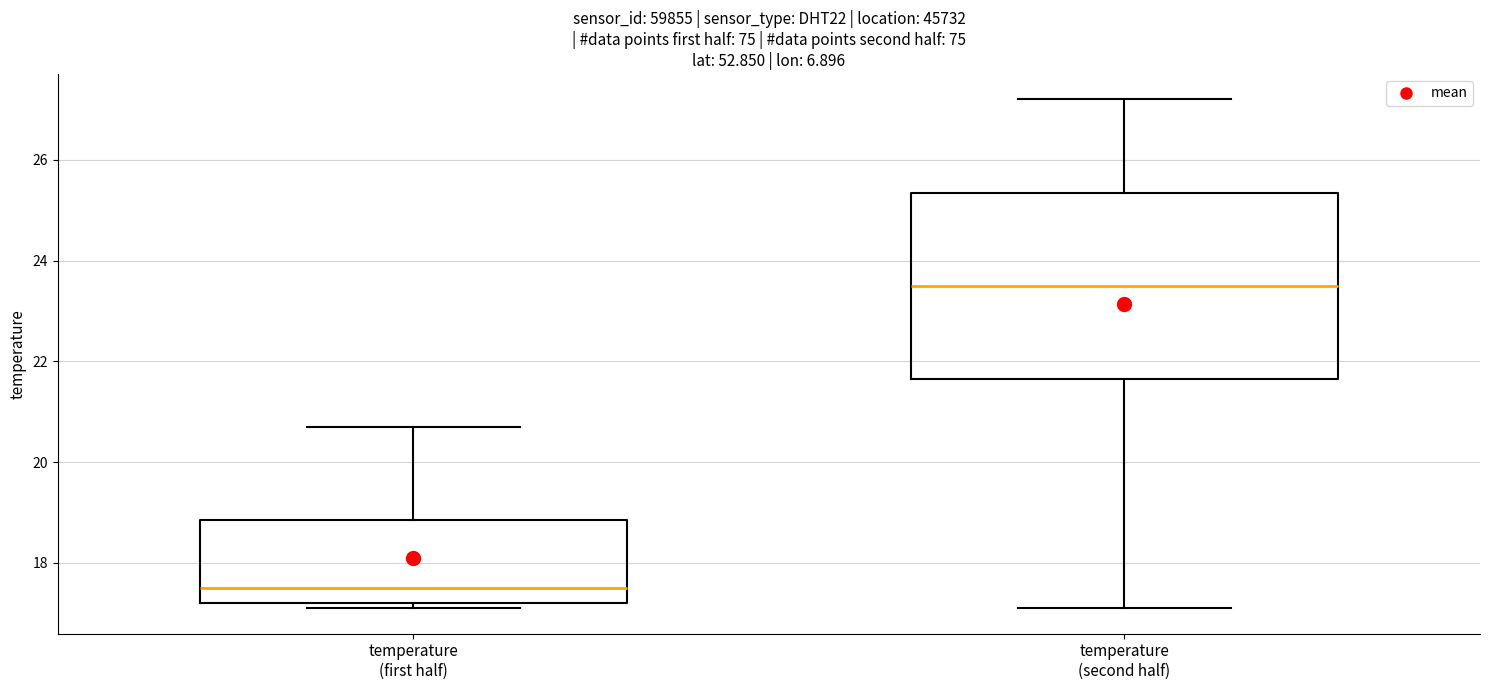

Where is the upper edge of the box for temperature (first half) on the y-axis? The values are not printed on the chart, so give them approximately, as read against the axis.

18.8